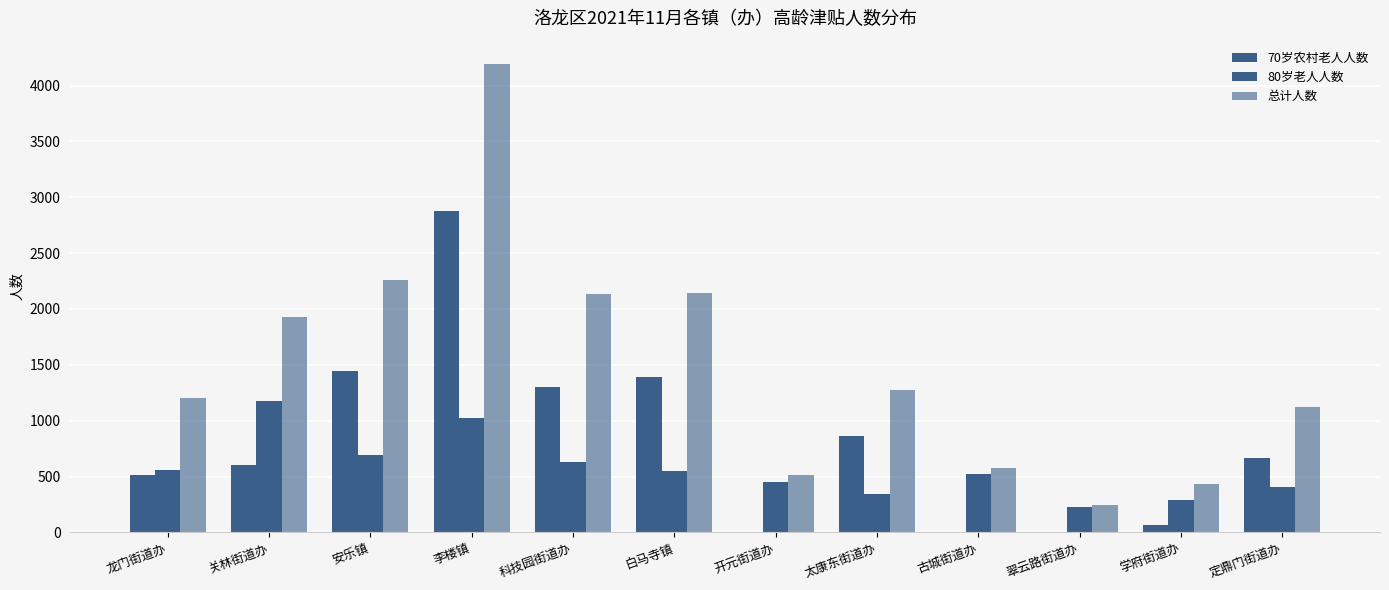

Does the chart contain stacked bars?

No